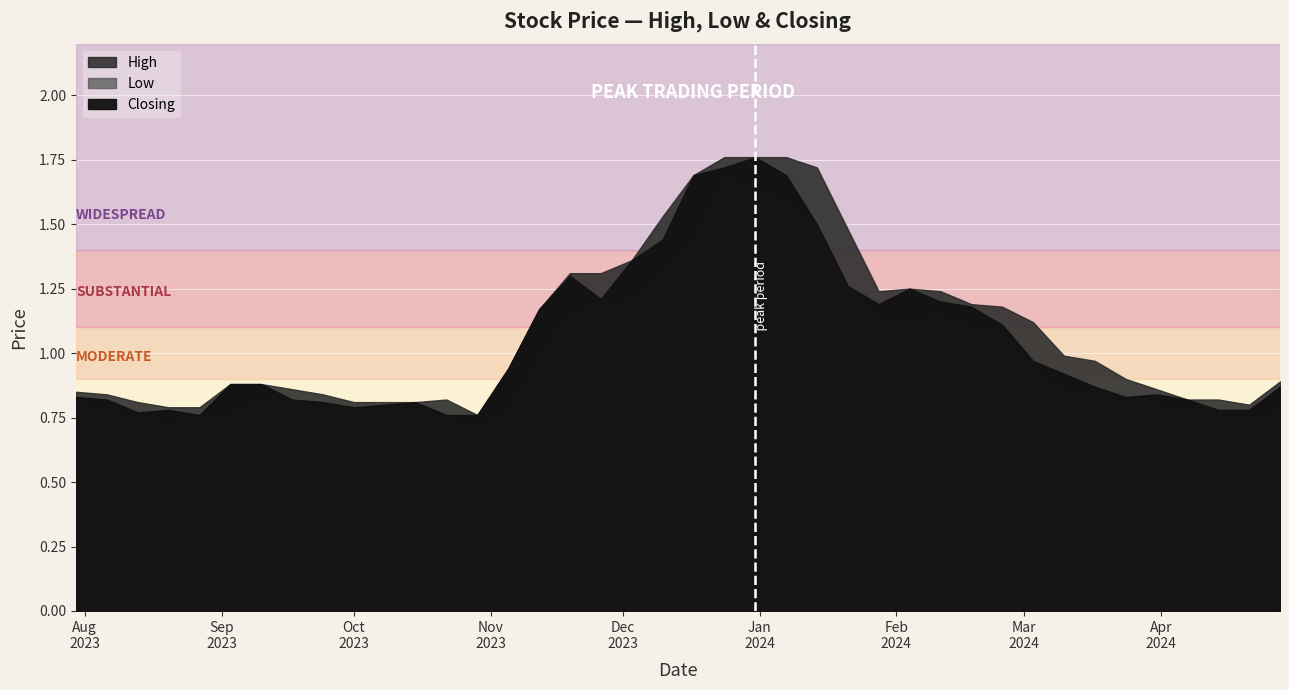

In Closing, how many points are higher than both neighbors (excluding endpoints)?

6